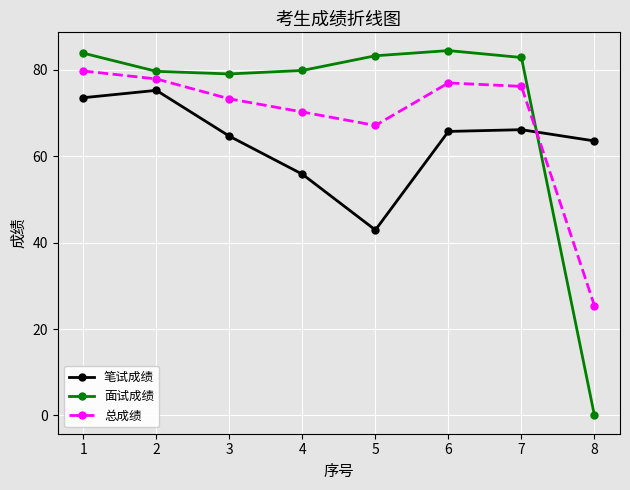

What is the difference between the 总成绩 values at 4 and 7?

5.9